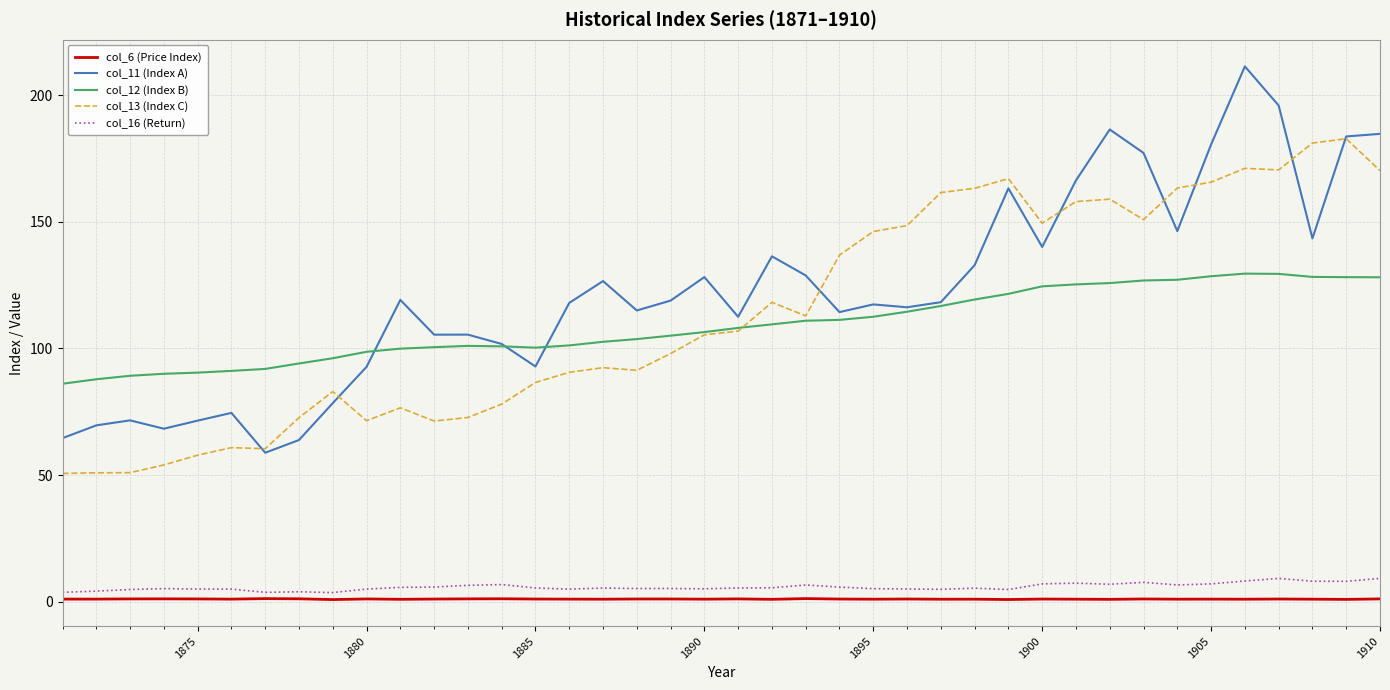

What is the greatest value displayed?

211.3